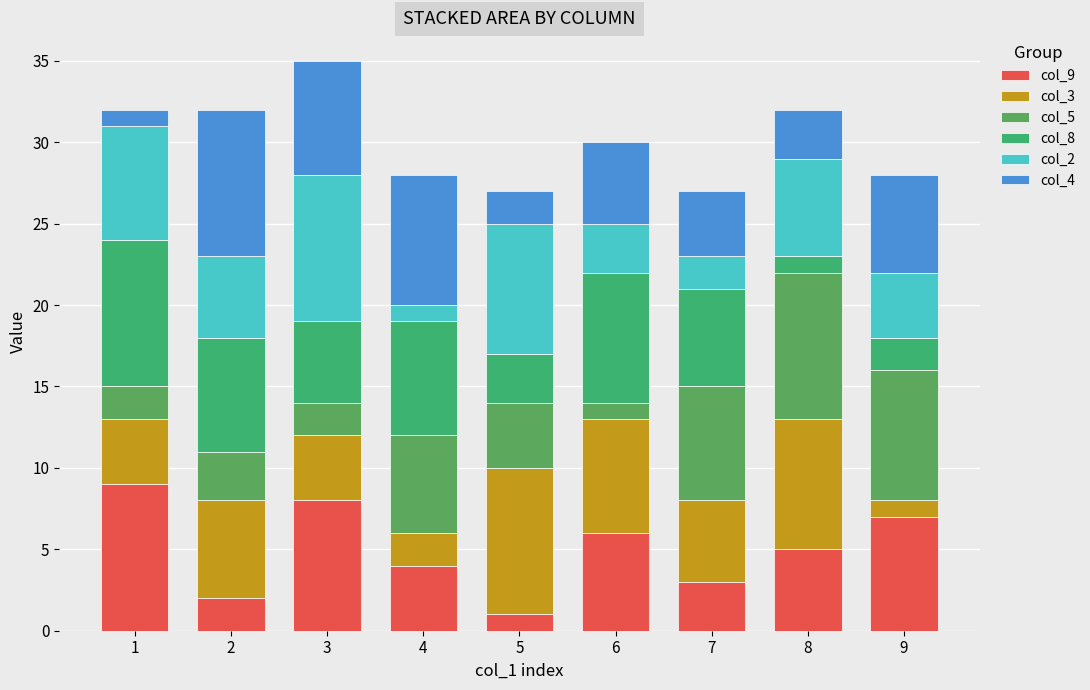

Read the col_9 value at 4.

4